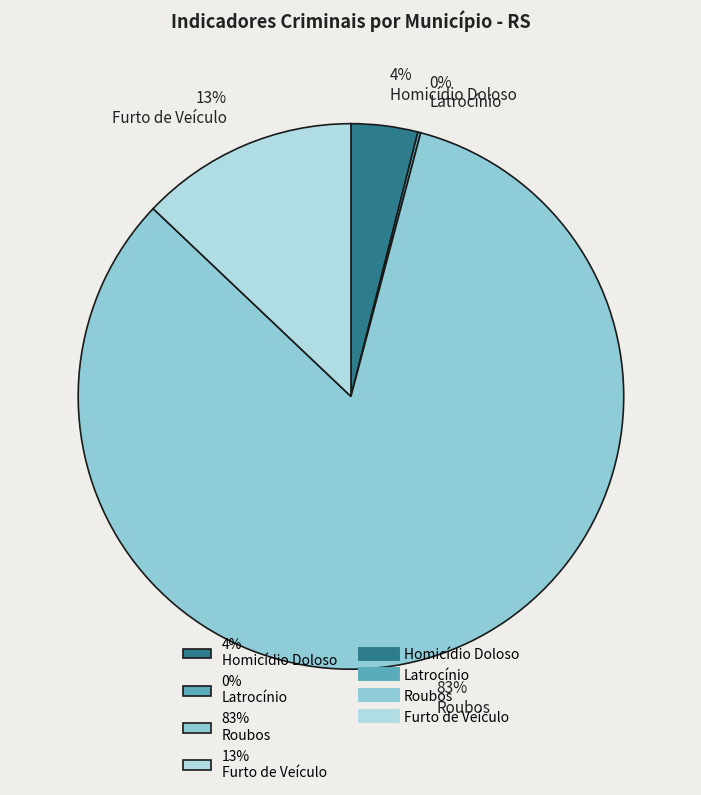

To the nearest percent, what portion does 83% Roubos represent?

83%